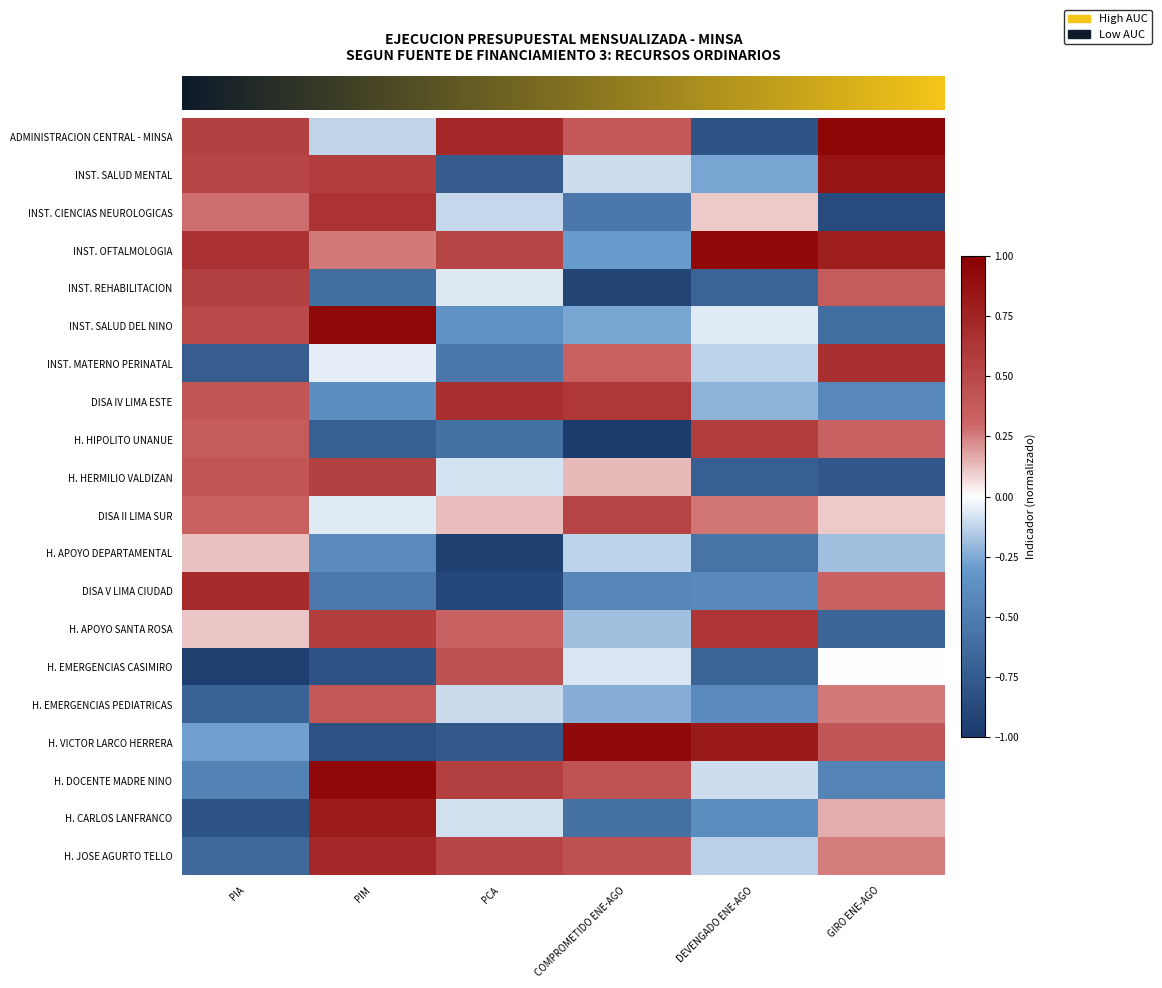

At which category is the sum across all series the highest?

PIM